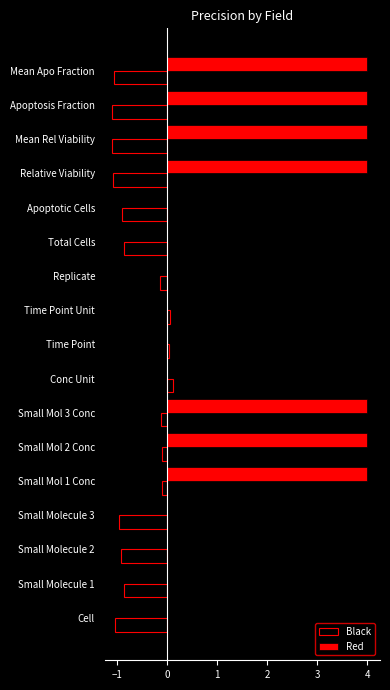

Is it true that Red equals 0.0 at Replicate?

True